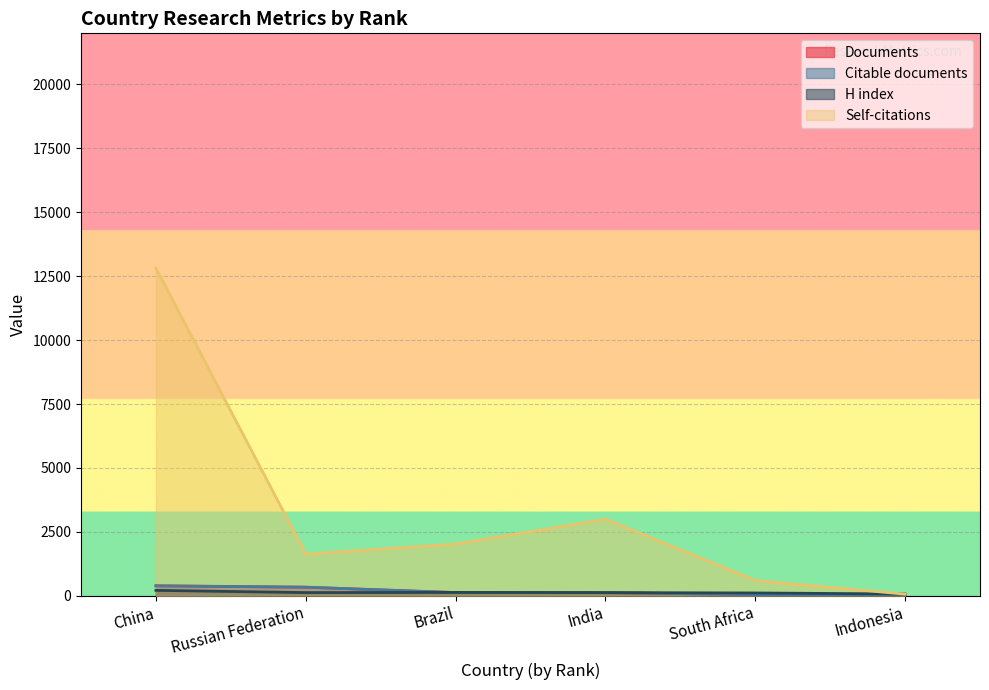

How many lines are shown in the chart?

4